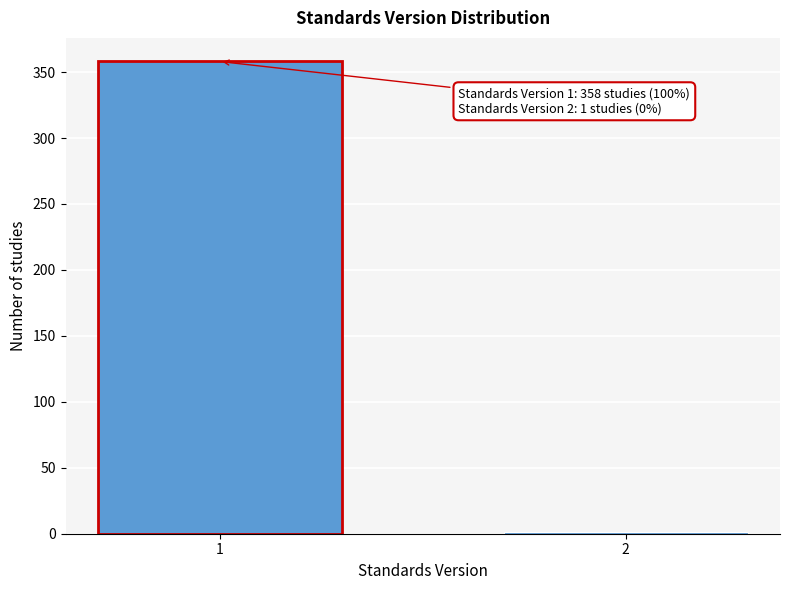

Reading left to right, what are all the values shown in this chart?

1=358	2=1